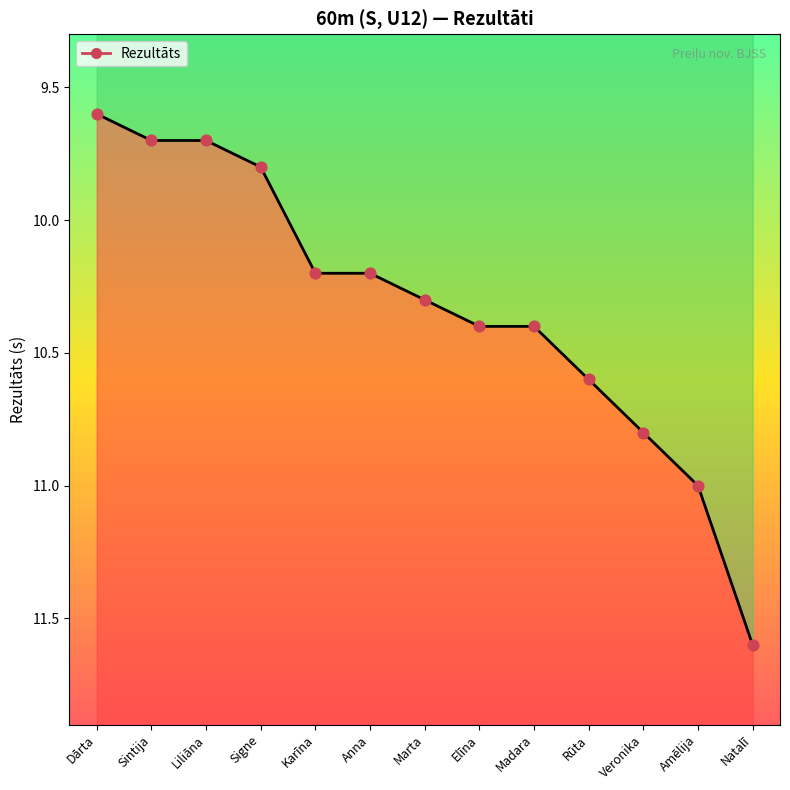

What is the change in value from Marta to Natalī?

+1.3